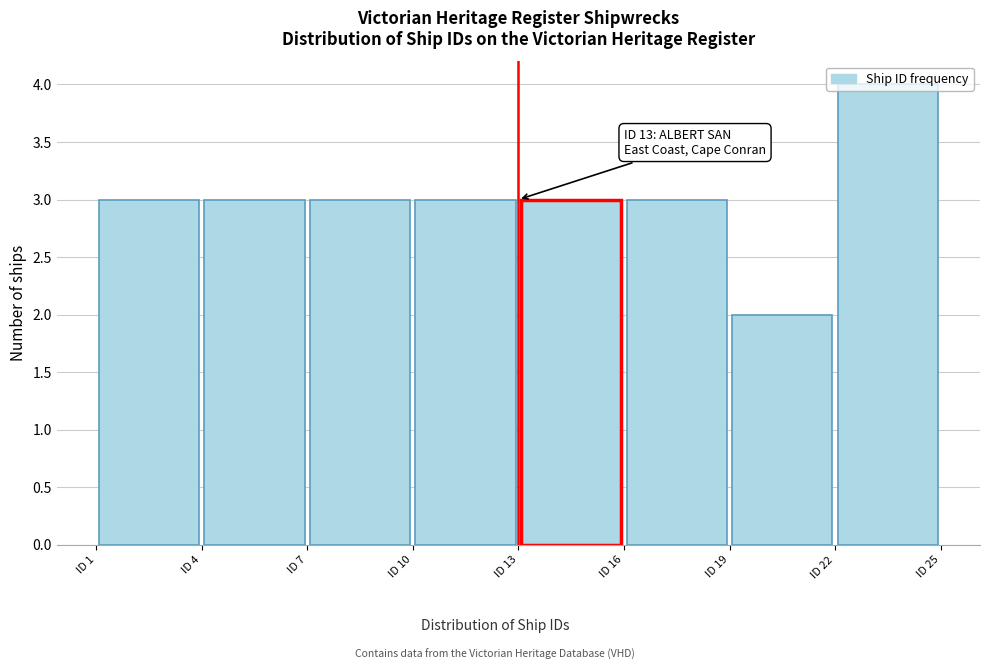

Over which range of the x-axis is the bar tallest?

22 to 25